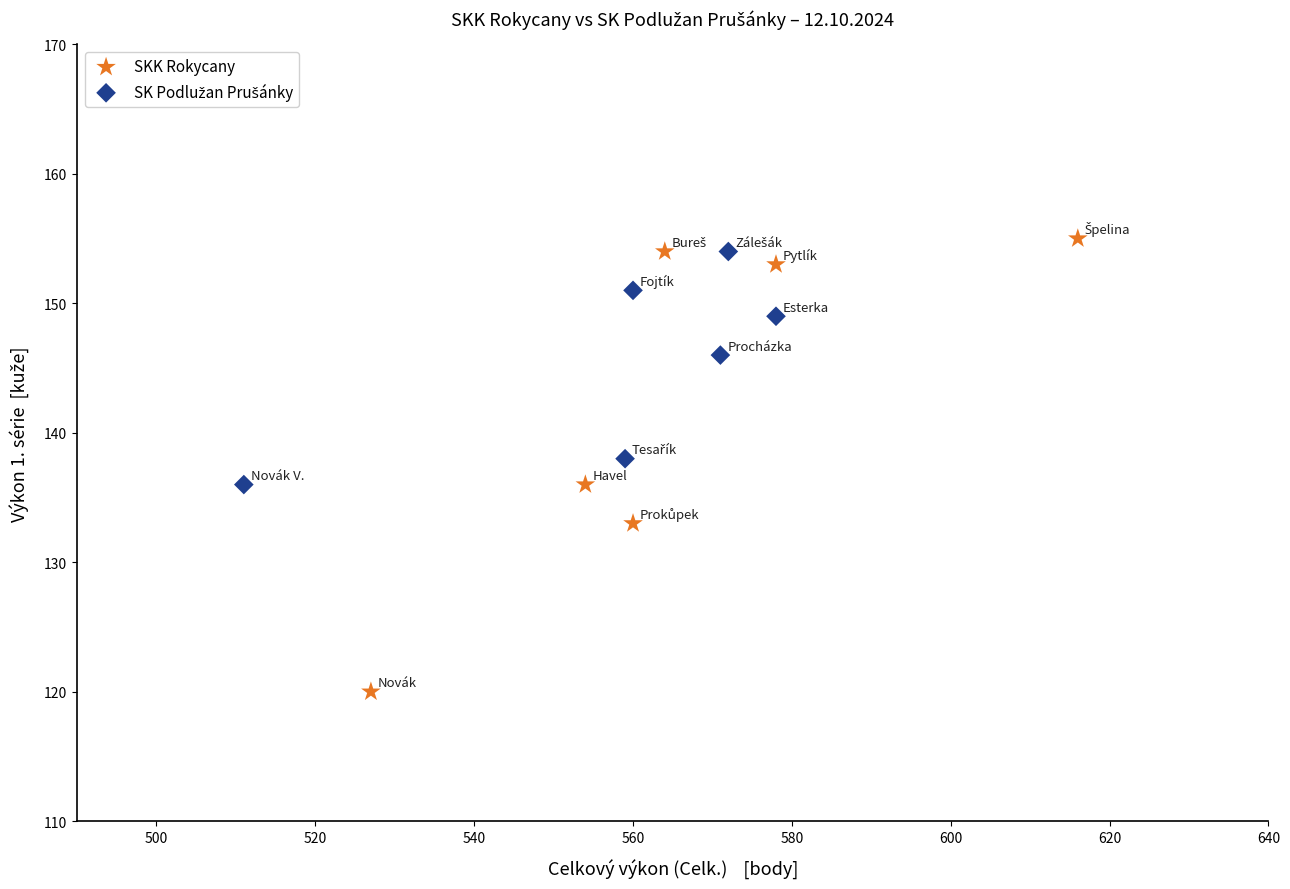

Which series contains the lowest Y value?

SKK Rokycany